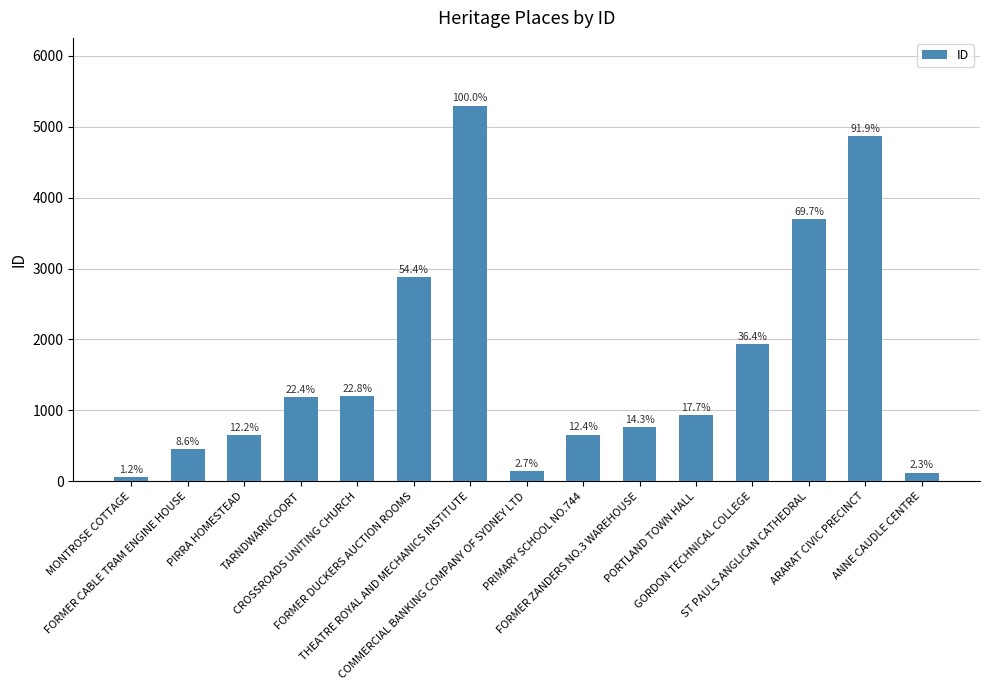

Is it true that the value at ARARAT CIVIC PRECINCT is 7653?

False